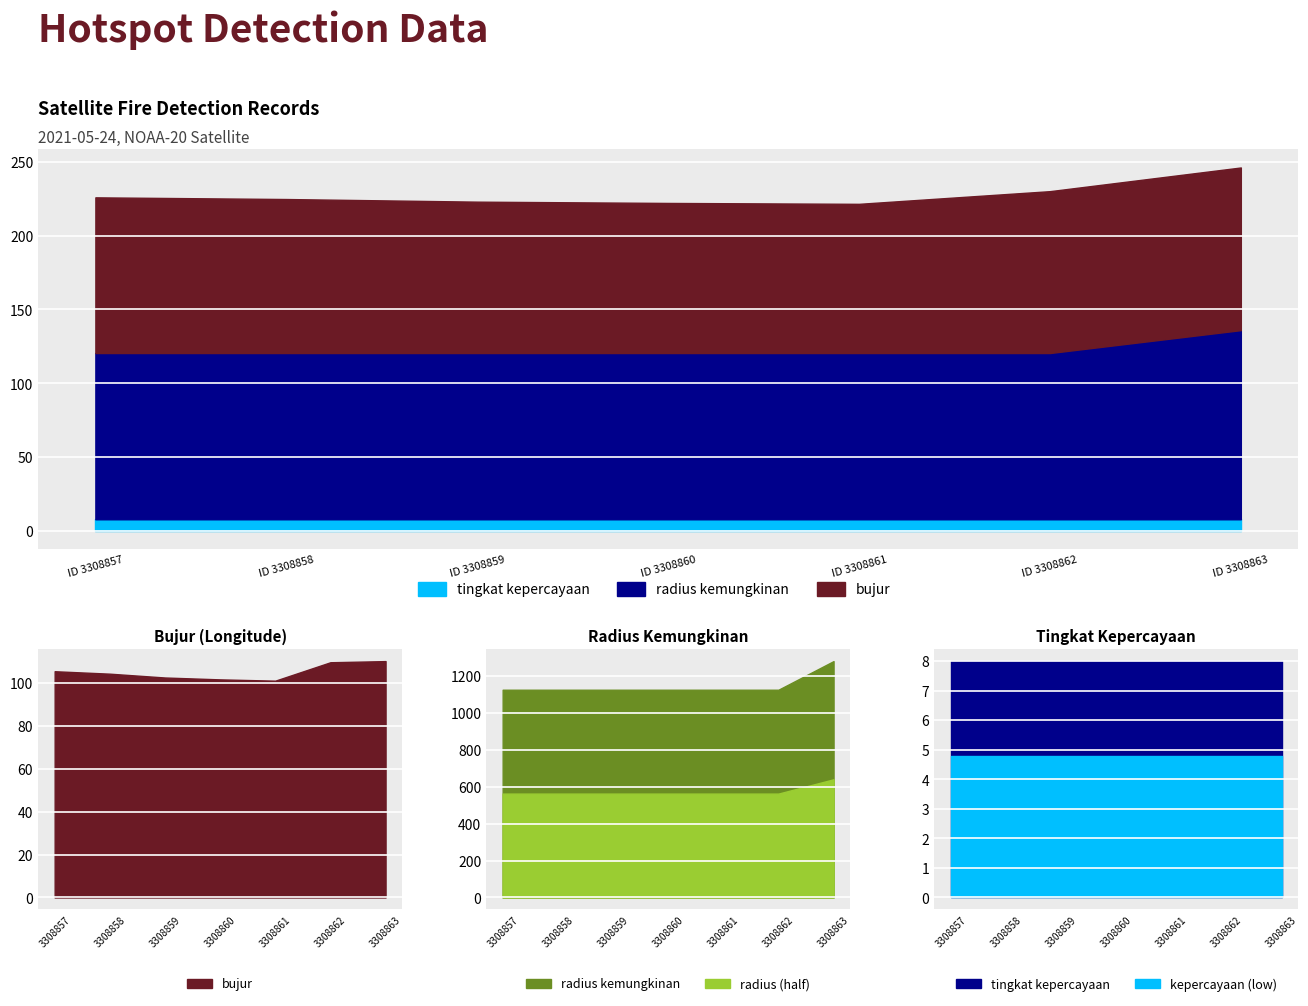

True or false: tingkat kepercayaan and bujur cross at least once.

False